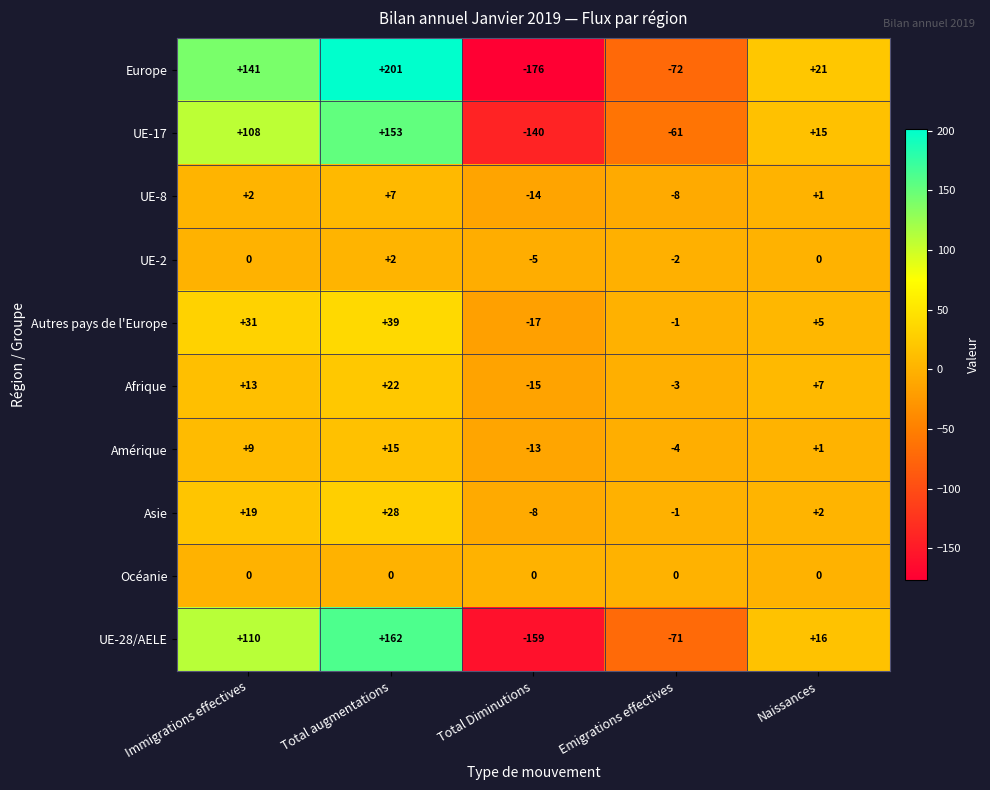

Is it true that Amérique equals 15 at Total augmentations?

True